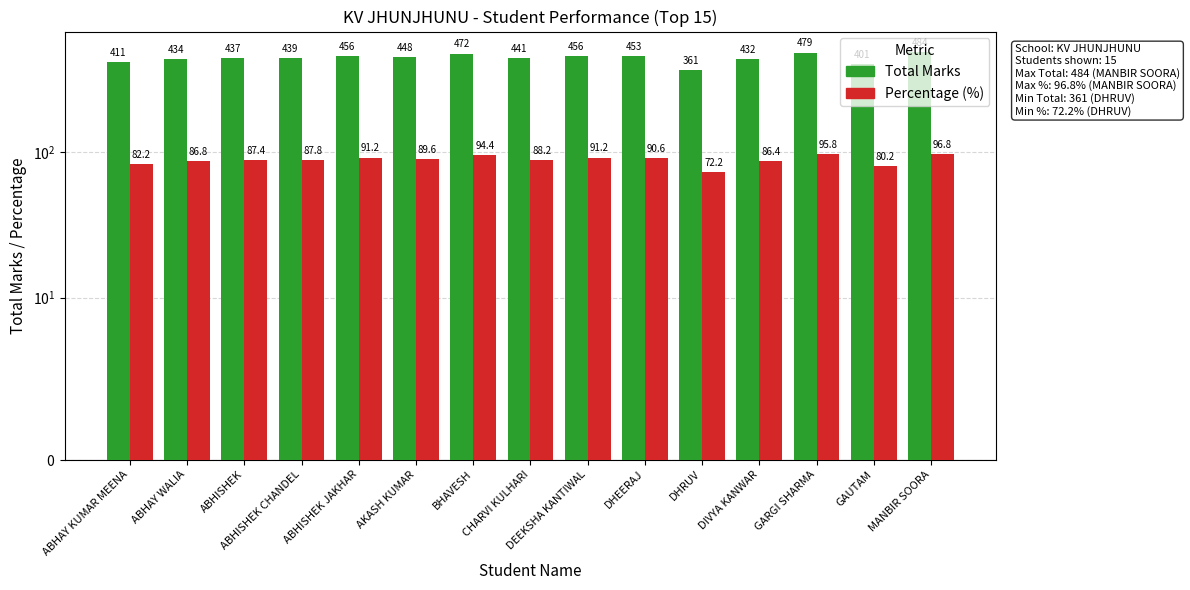

True or false: Total Marks has a value of 572.9 at ABHISHEK.

False